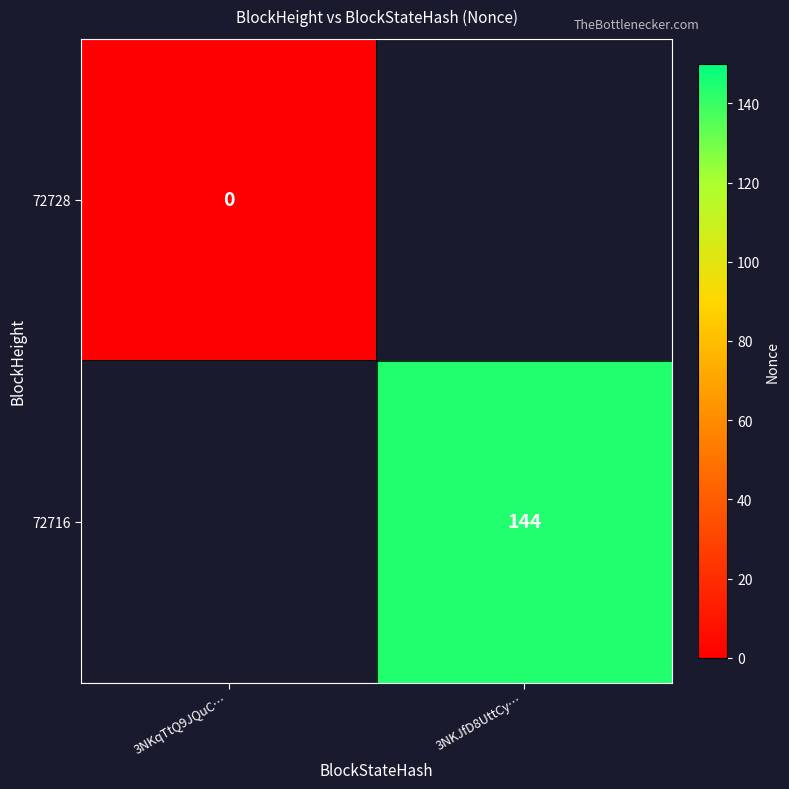

How many values in the 72716 series are below 144?

1